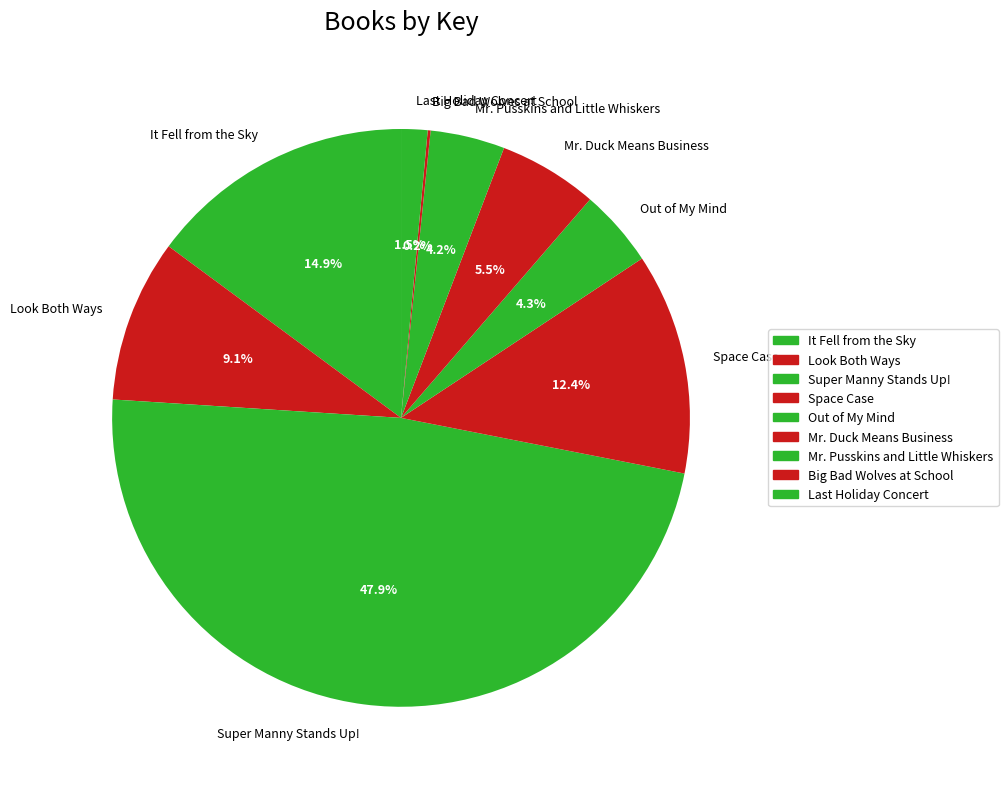

Is it true that Space Case is 12% of the pie?

True